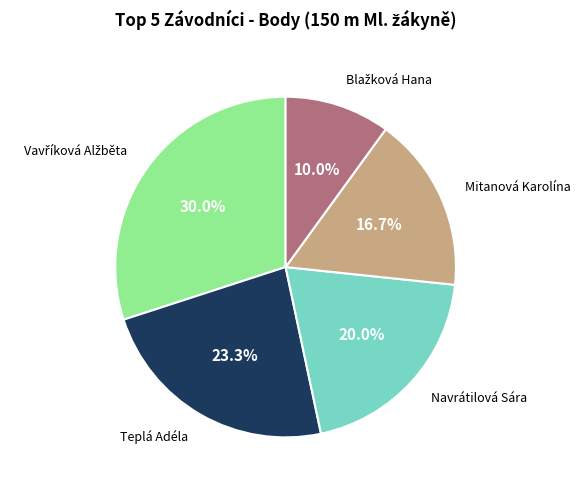

To the nearest percent, what is the difference between the largest and smallest slice percentages?

20%